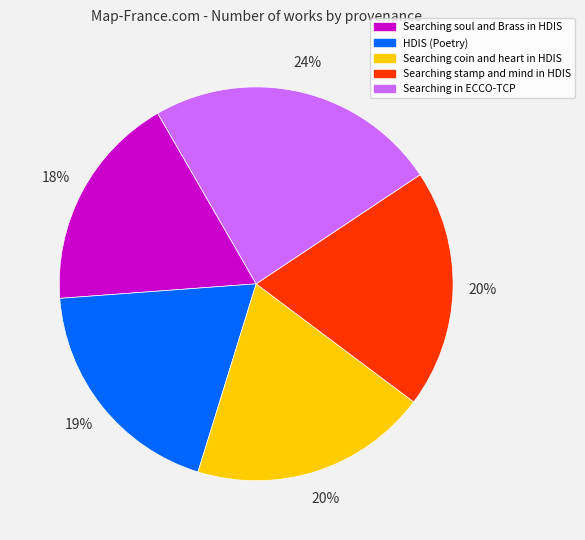

To the nearest percent, what percentage of the pie is HDIS (Poetry)?

19%